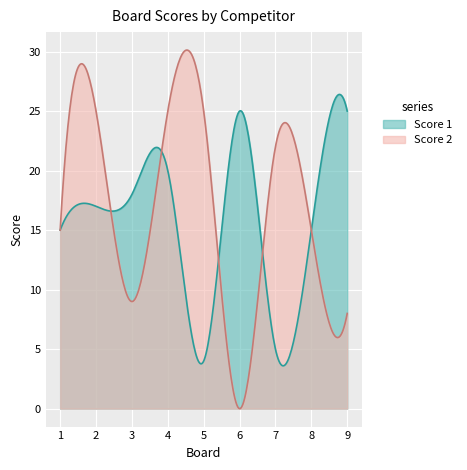

Reading left to right, list all the values displayed in this chart.

Score 1: 15	17	18	20	4	25	5	15	25
Score 2: 15	25	9	25	25	0	22	15	8